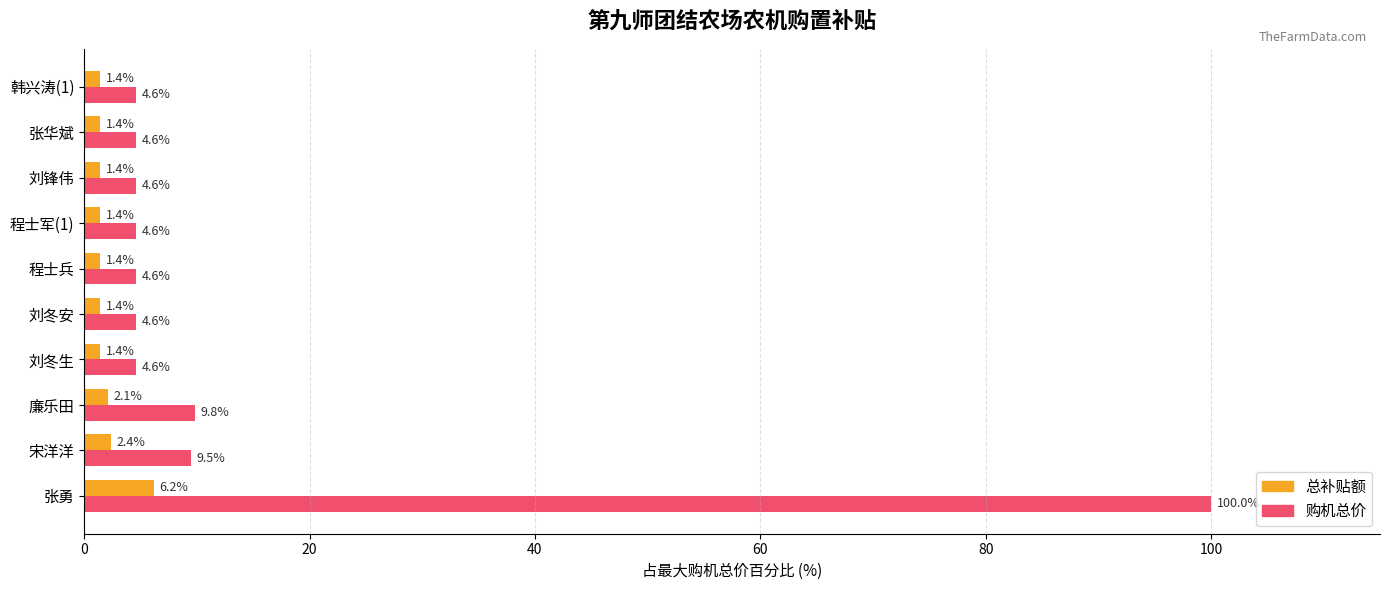

List the series in order of their peak value, lowest first.

总补贴额, 购机总价